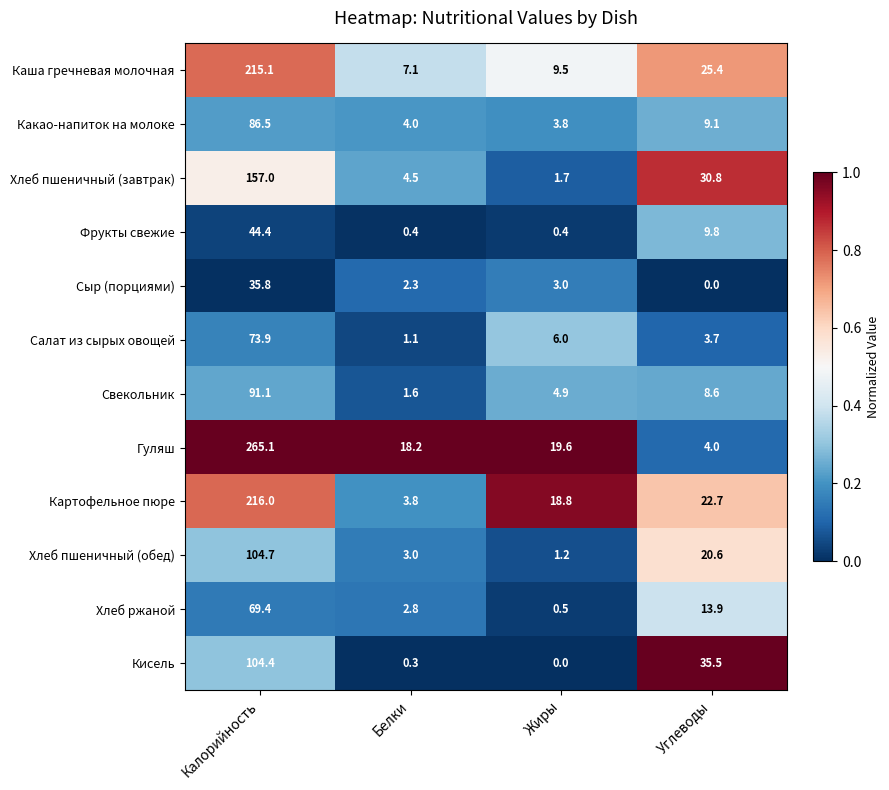

What is the spread (max minus min) of values at Углеводы?

35.5